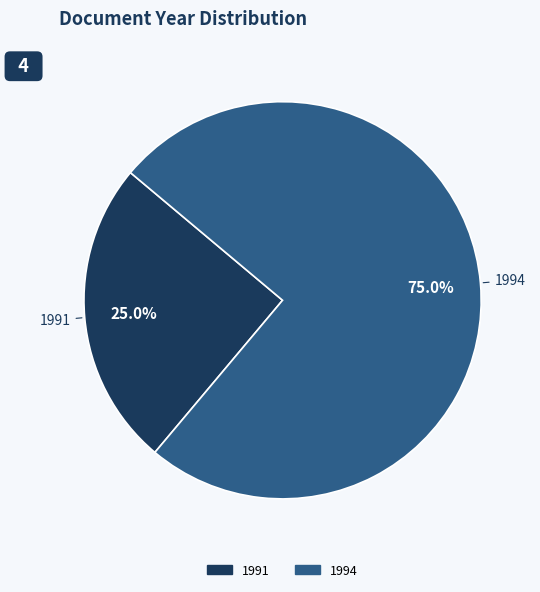

Is there a majority slice in this chart?

Yes